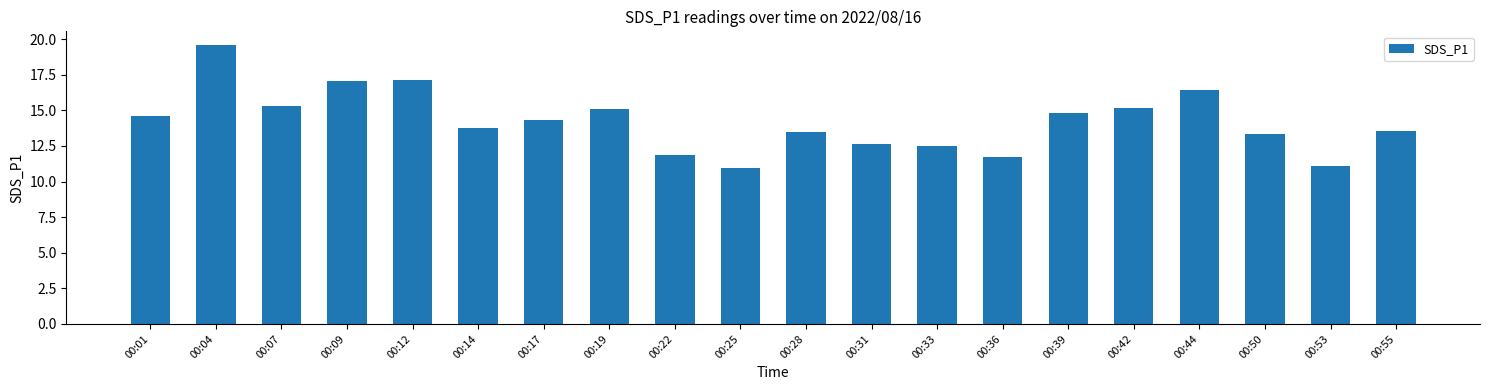

Reading left to right, transcribe all the data shown in this chart.

00:01=14.6	00:04=19.6	00:07=15.3	00:09=17.1	00:12=17.1	00:14=13.7	00:17=14.3	00:19=15.1	00:22=11.8	00:25=10.9	00:28=13.5	00:31=12.7	00:33=12.5	00:36=11.7	00:39=14.8	00:42=15.1	00:44=16.4	00:50=13.3	00:53=11.1	00:55=13.6